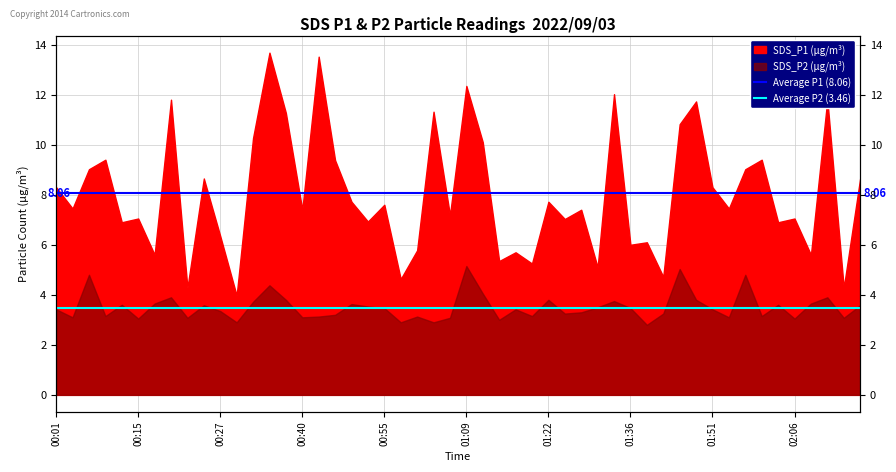

What is the total value across all series at 00:01?

11.5